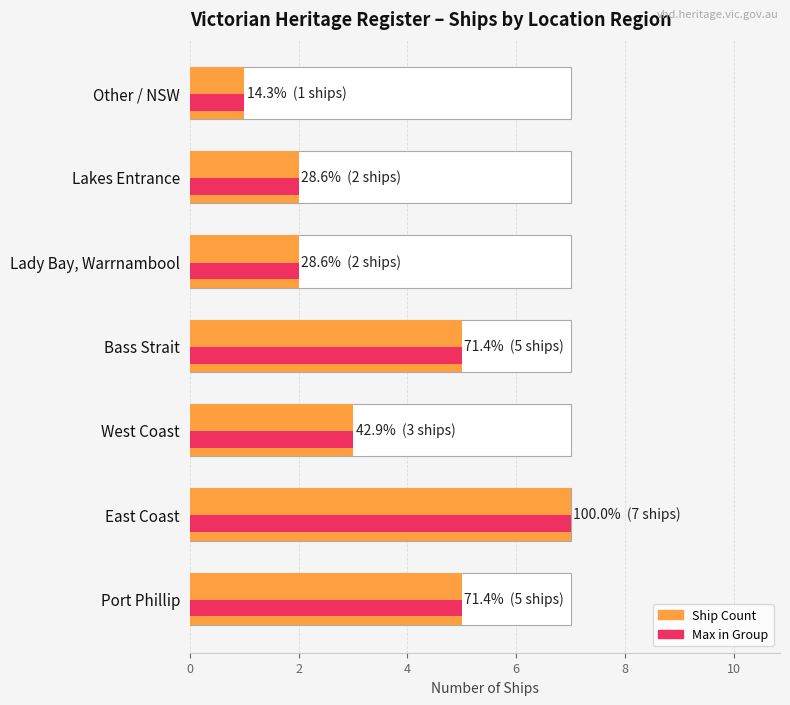

Reading left to right, what are all the values shown in this chart?

Ship Count: 5	7	3	5	2	2	1
Max in Group: 5	7	3	5	2	2	1